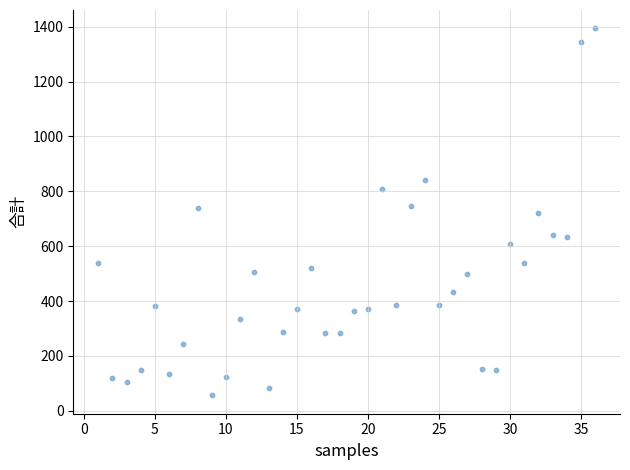

What is the range of Y values (max minus min)?

1338